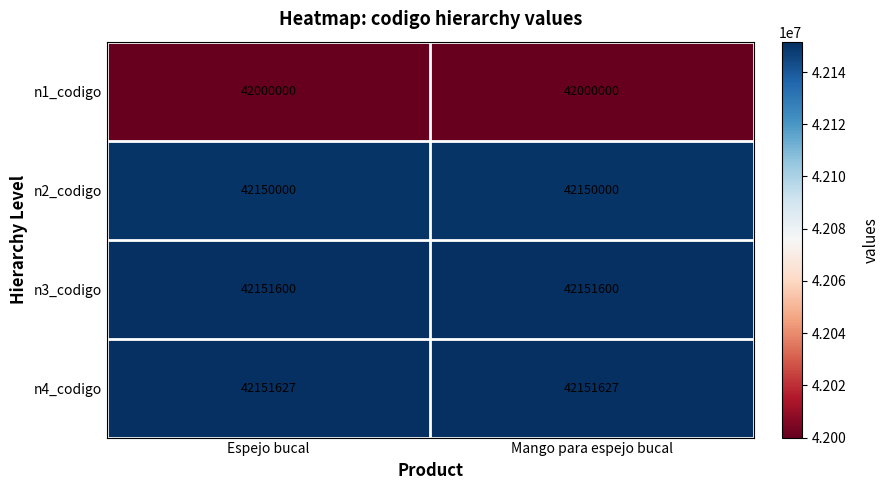

What is the maximum value shown in the chart?

42151627